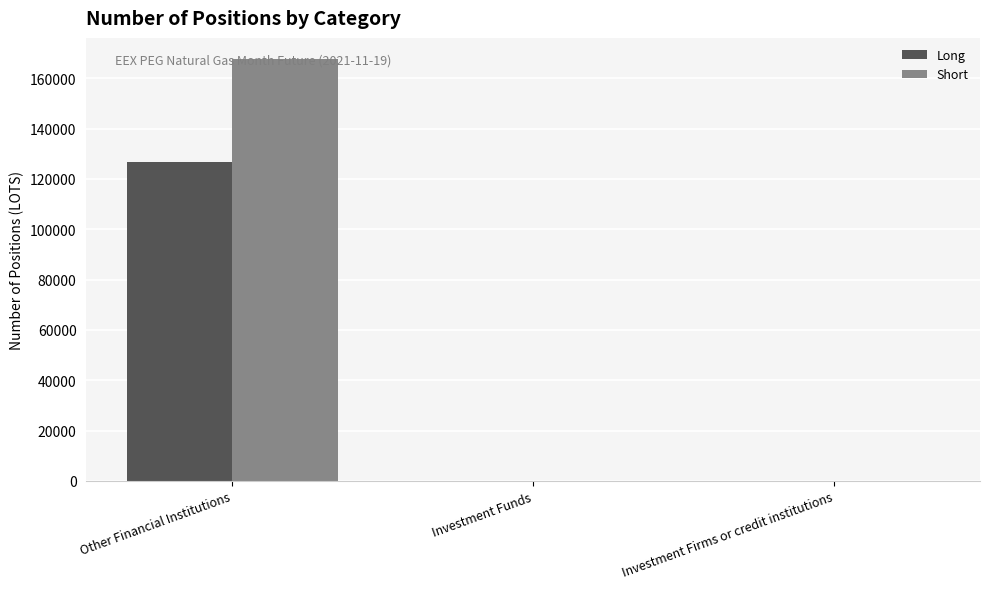

At which category is the sum across all series the highest?

Other Financial Institutions